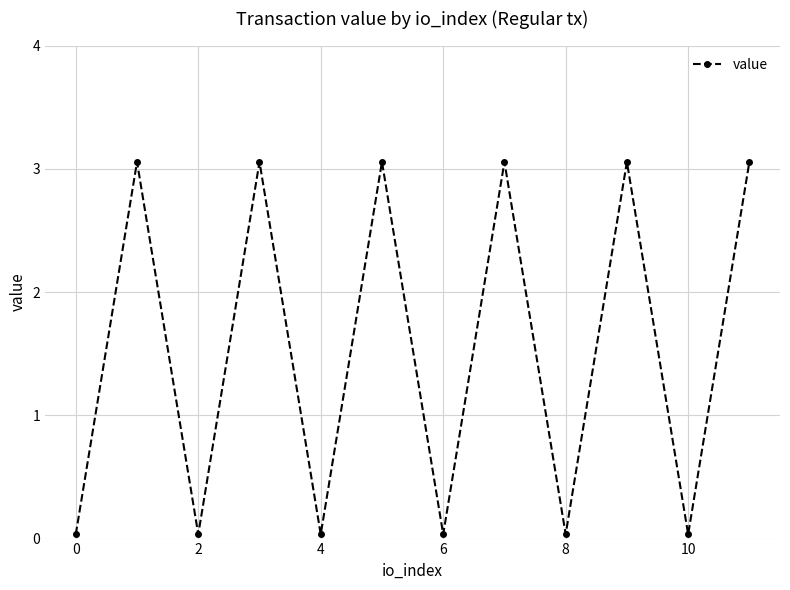

What is the difference between the maximum and minimum values?

3.0